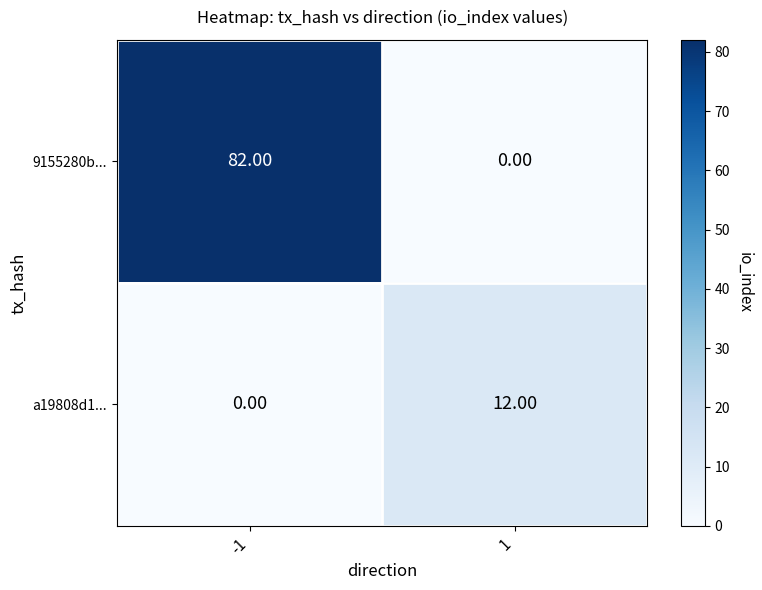

What is the sum of the a19808d1... values at -1 and 1?

12